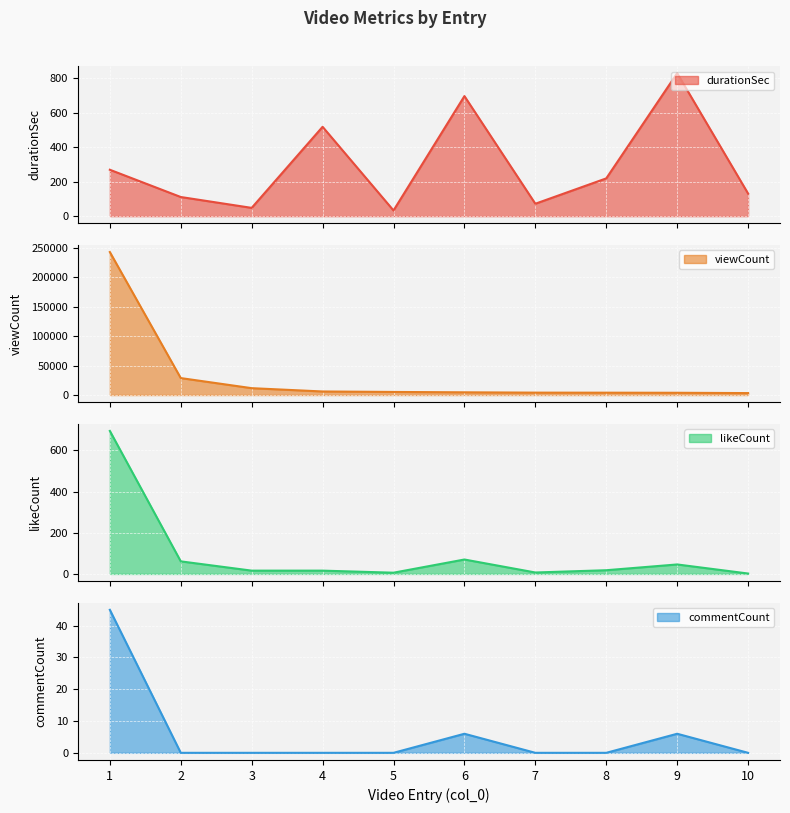

What is the value of the viewCount point at the 8th from the left?

3995